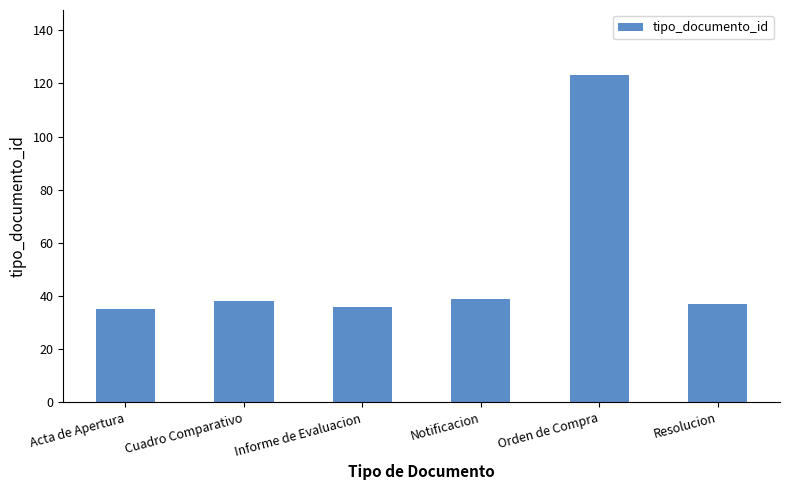

True or false: the data shows 20 at Resolucion.

False